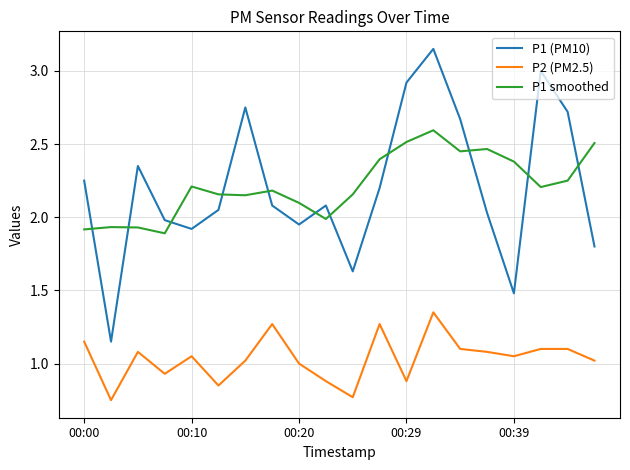

Which series has the largest range (max minus min)?

P1 (PM10)